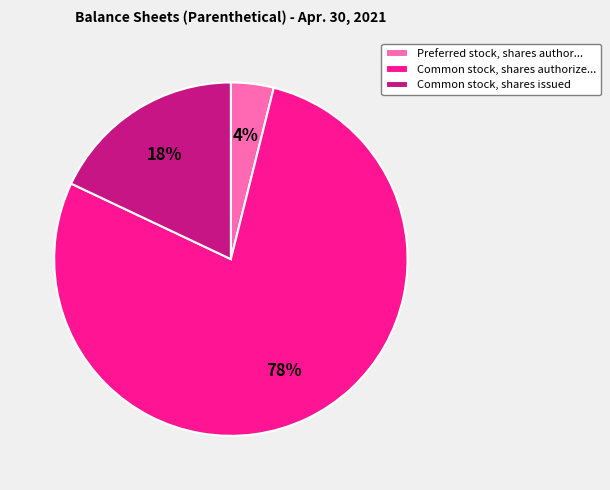

What is the smallest slice in the pie chart?

Preferred stock, shares author...